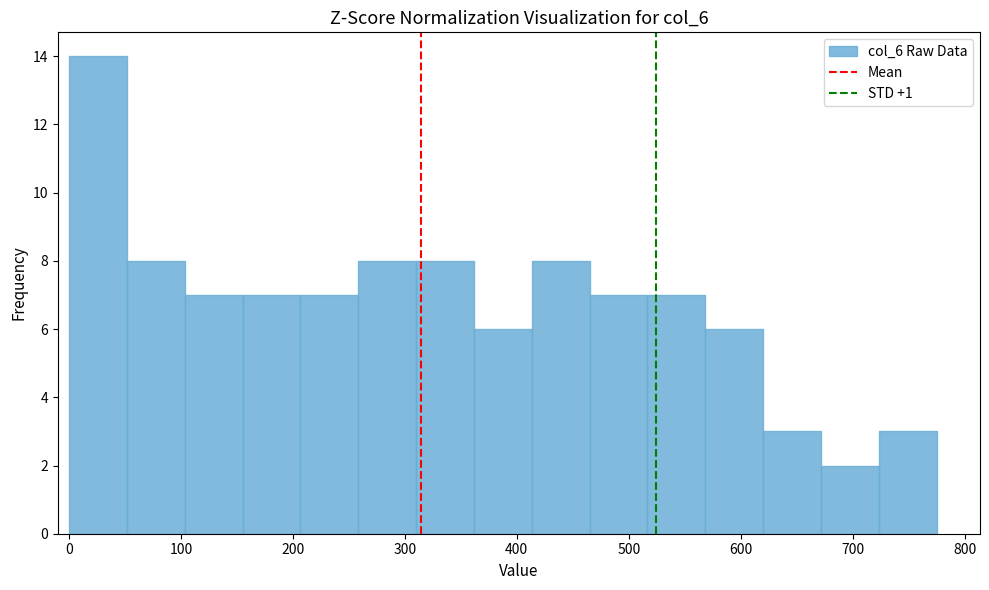

Over which range of the x-axis is the bar tallest?

0 to 50